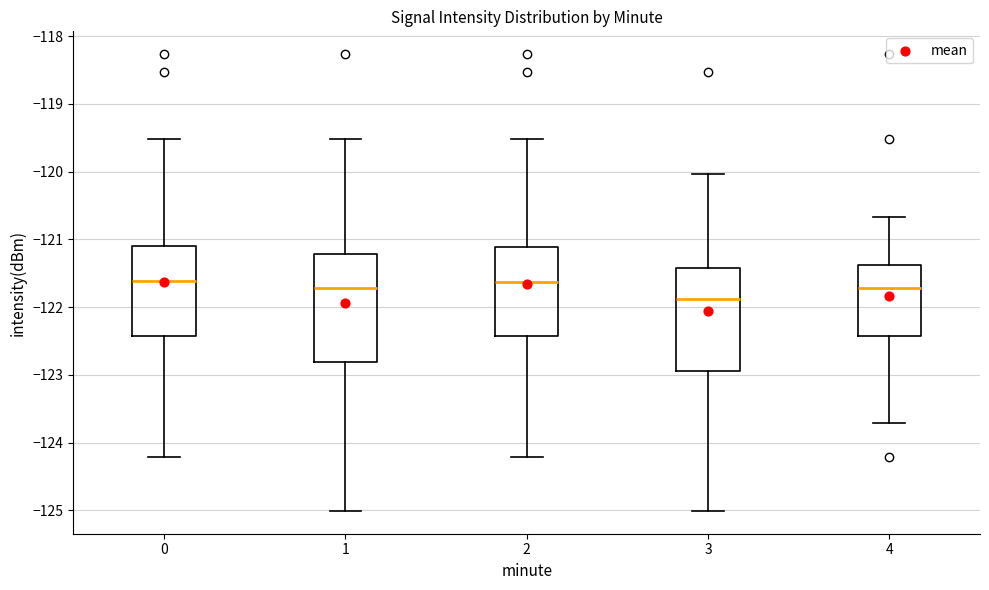

Where is the lower edge of the box at x = 3 on the y-axis? The values are not printed on the chart, so give them approximately, as read against the axis.

-122.9